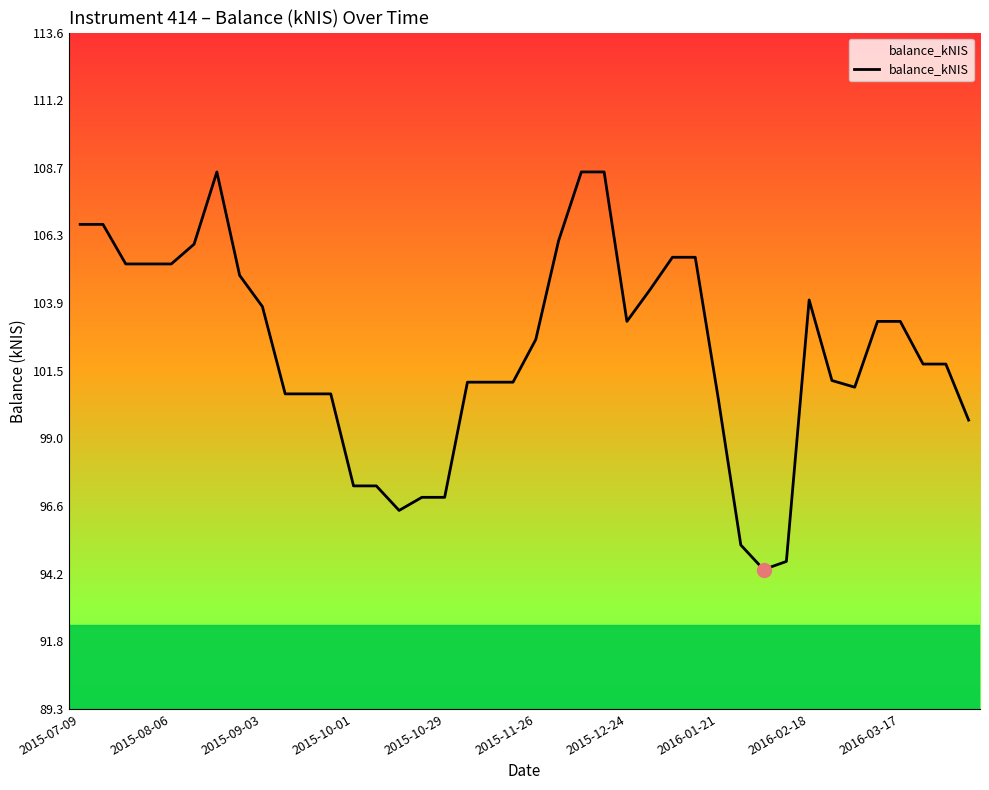

What is the minimum value shown in the chart?

94.3